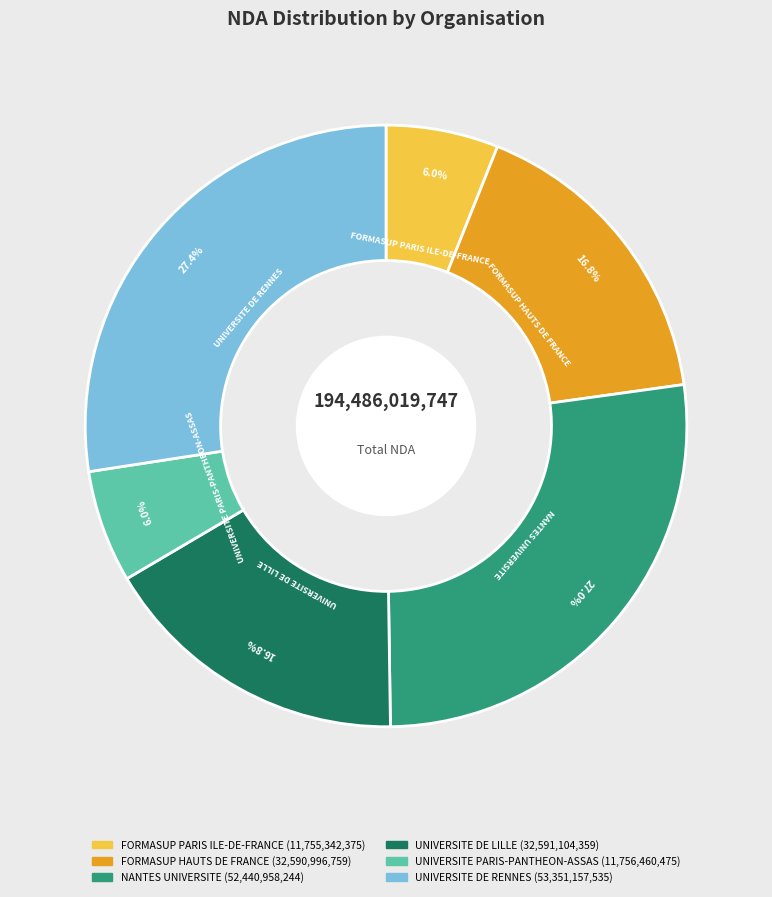

Approximately how many times larger is the value at NANTES UNIVERSITE compared to UNIVERSITE PARIS-PANTHEON-ASSAS?

4.5